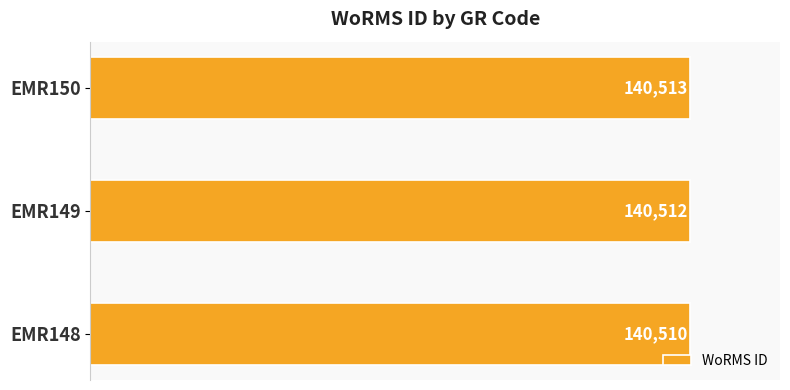

What is the ratio of the value at EMR148 to the value at EMR149?

1.0